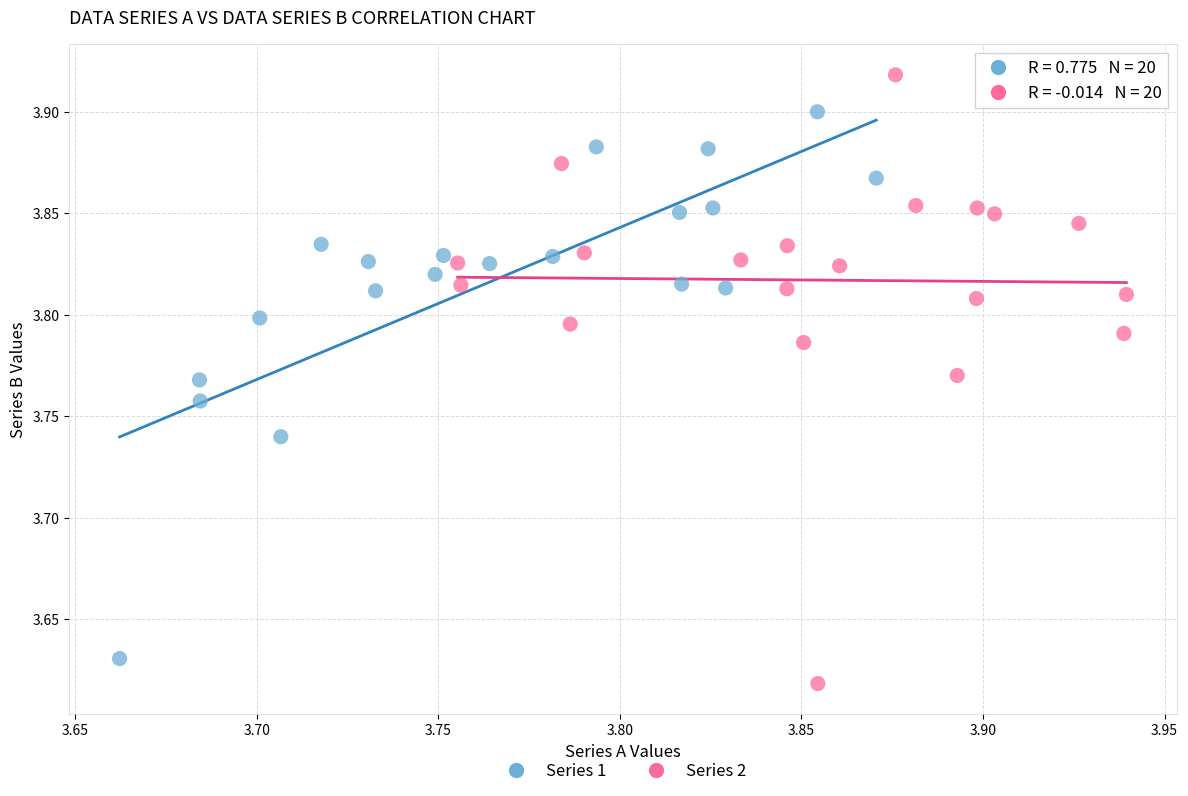

Which series contains the lowest Y value?

Series 2